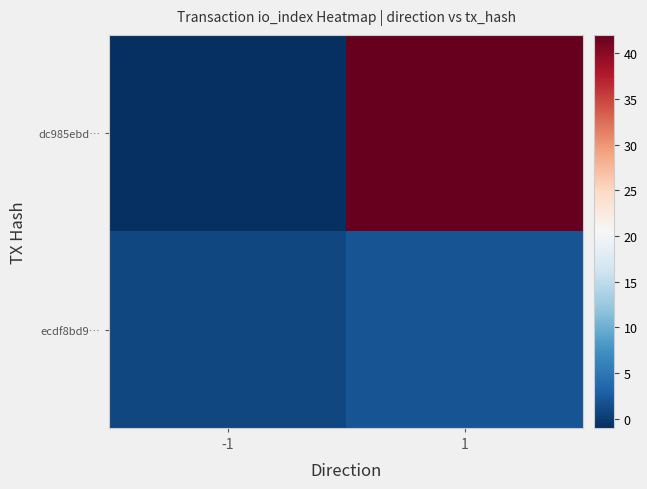

Rank the series by their average value, from highest to lowest.

dc985ebd…, ecdf8bd9…